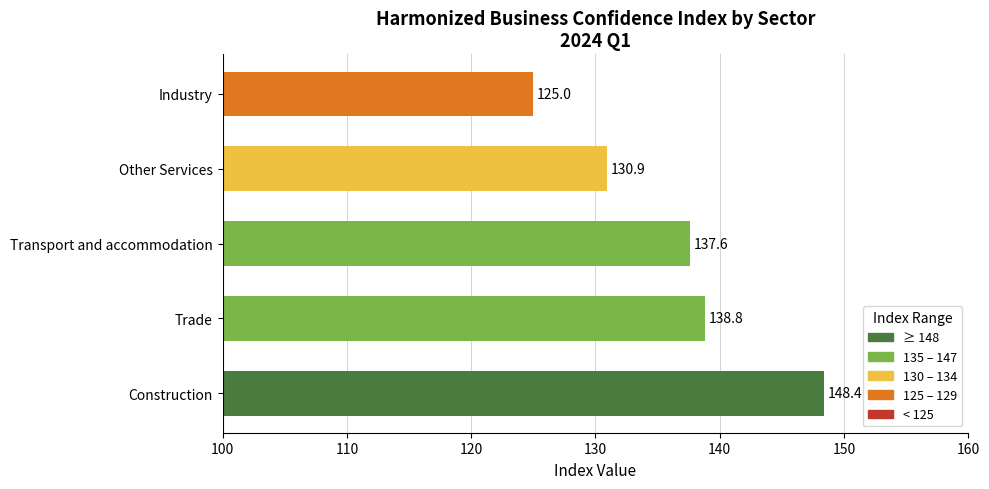

Which label corresponds to the smallest value in the chart?

Industry